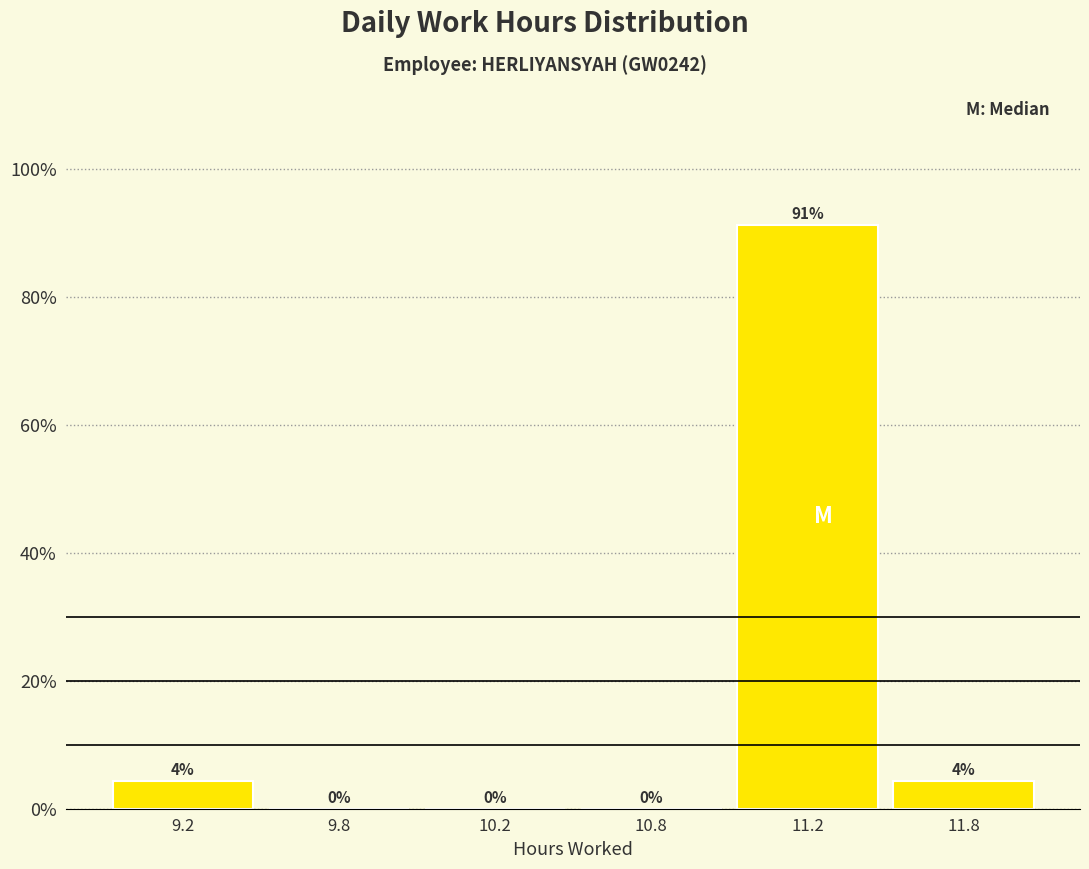

Between 10.8 and 11.2, which is larger?

11.2